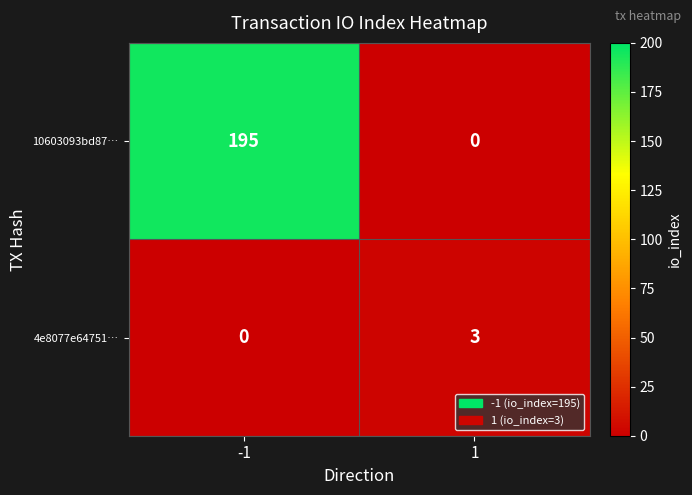

Count the number of data series in this chart.

2